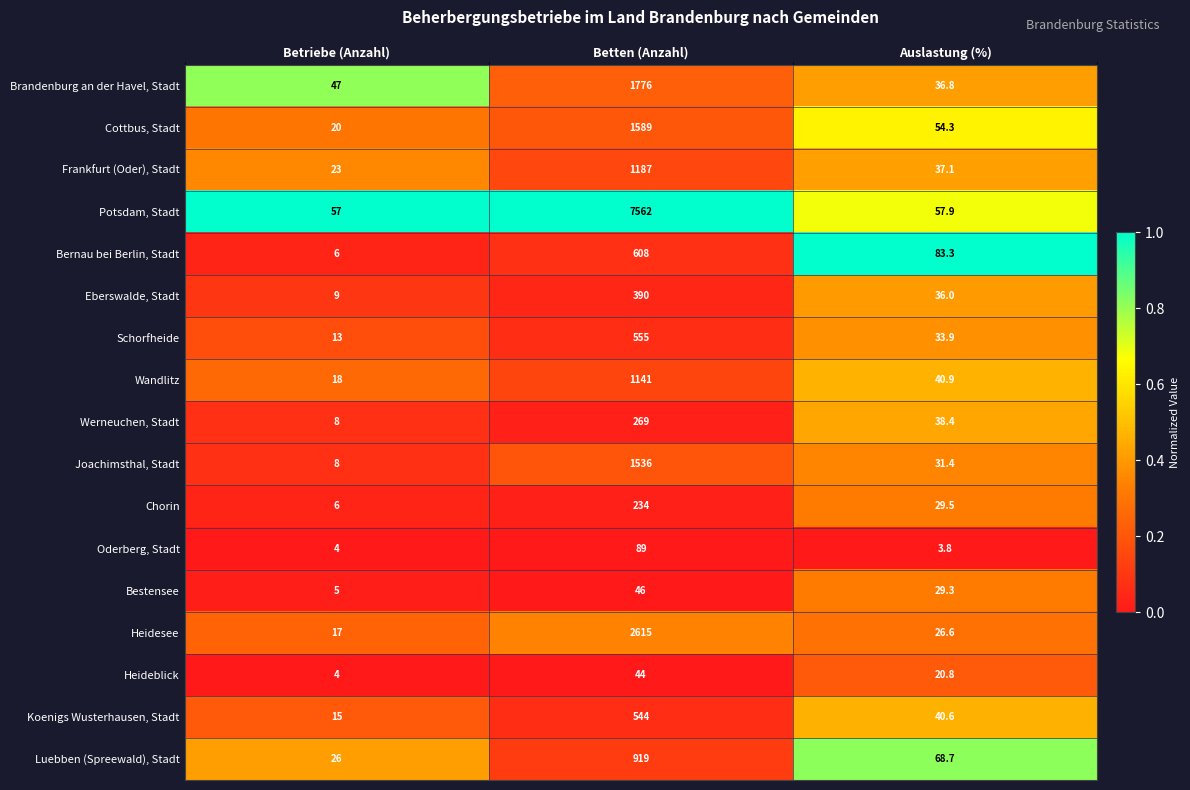

Which series changed the most between Betten (Anzahl) and Auslastung (%)?

Potsdam, Stadt